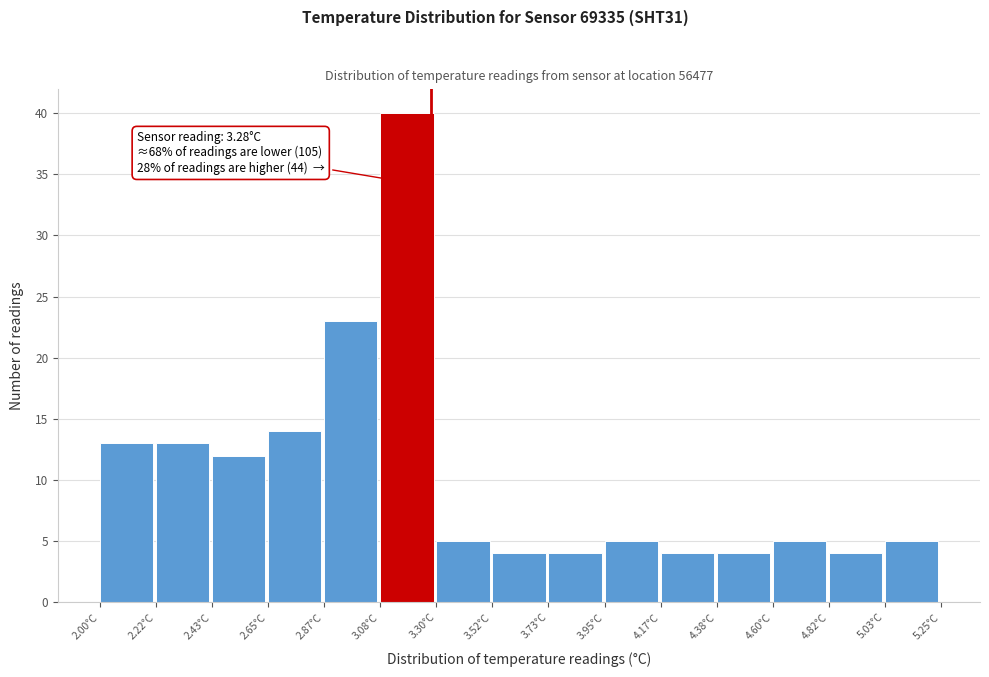

Over which range of the x-axis is the bar tallest?

3.10 to 3.30